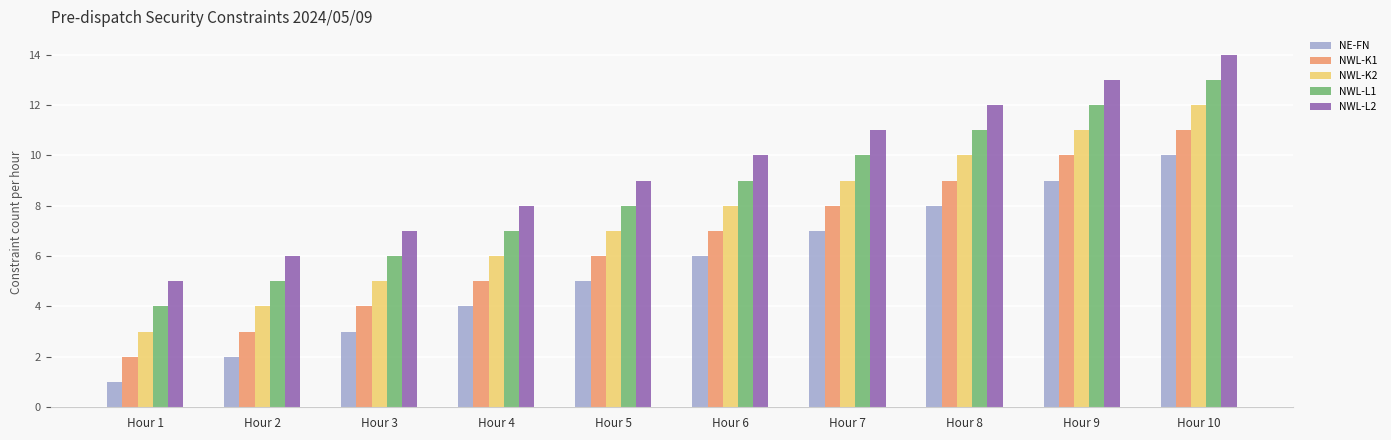

What value does the NWL-K1 series have at Hour 6?

7